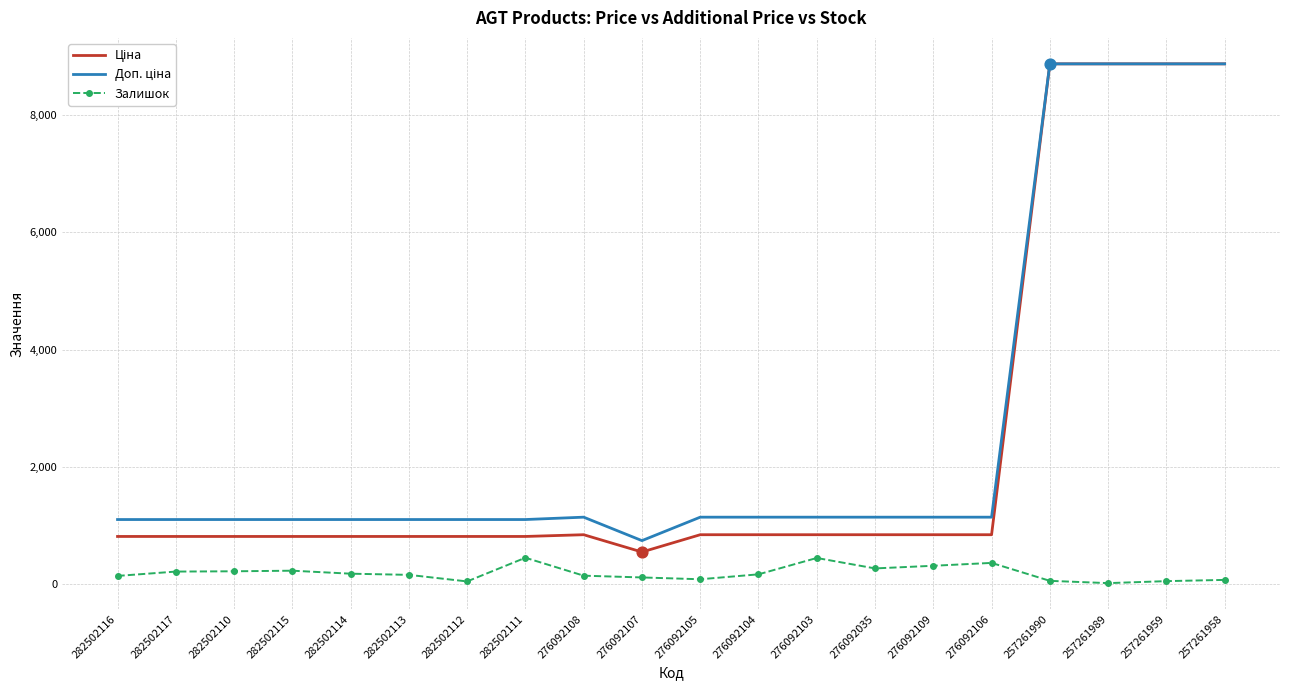

What is the greatest value displayed?

8874.6